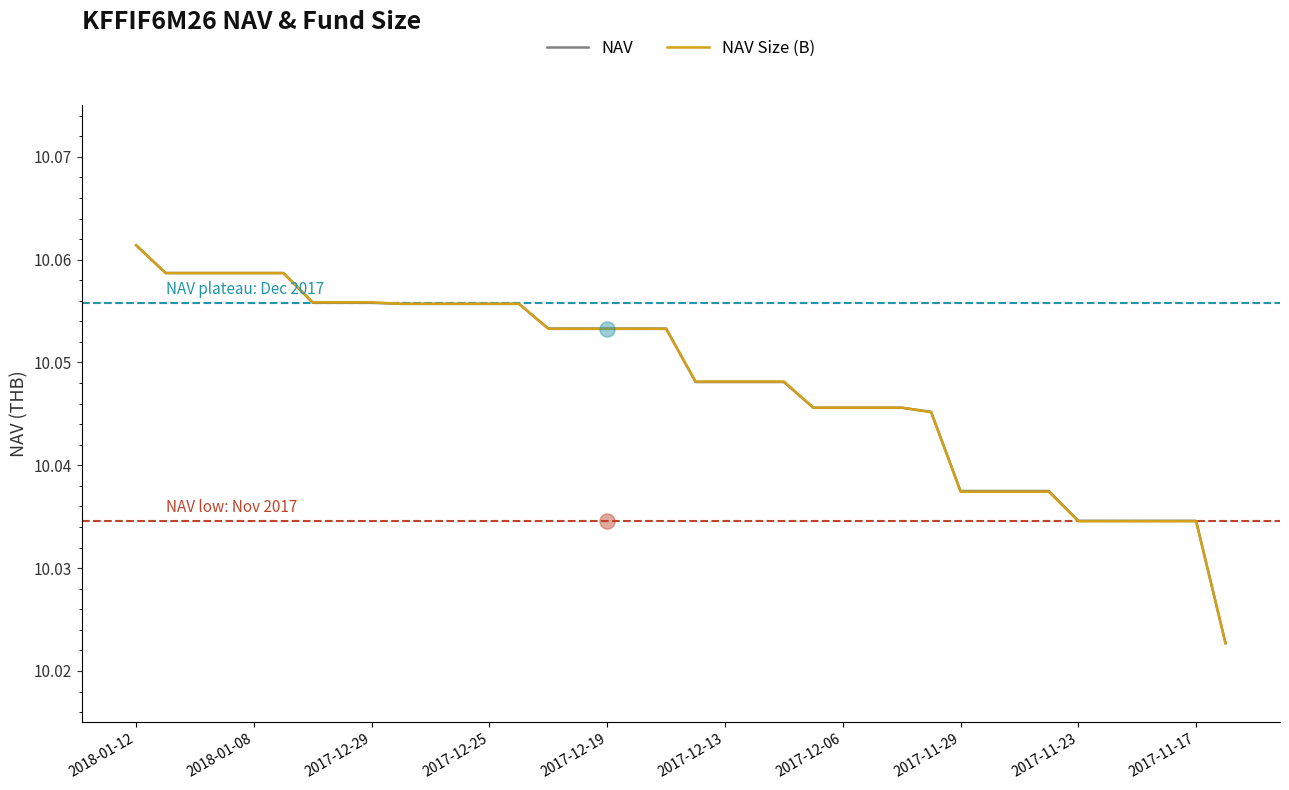

What is the total value across all series at 15?

20.1